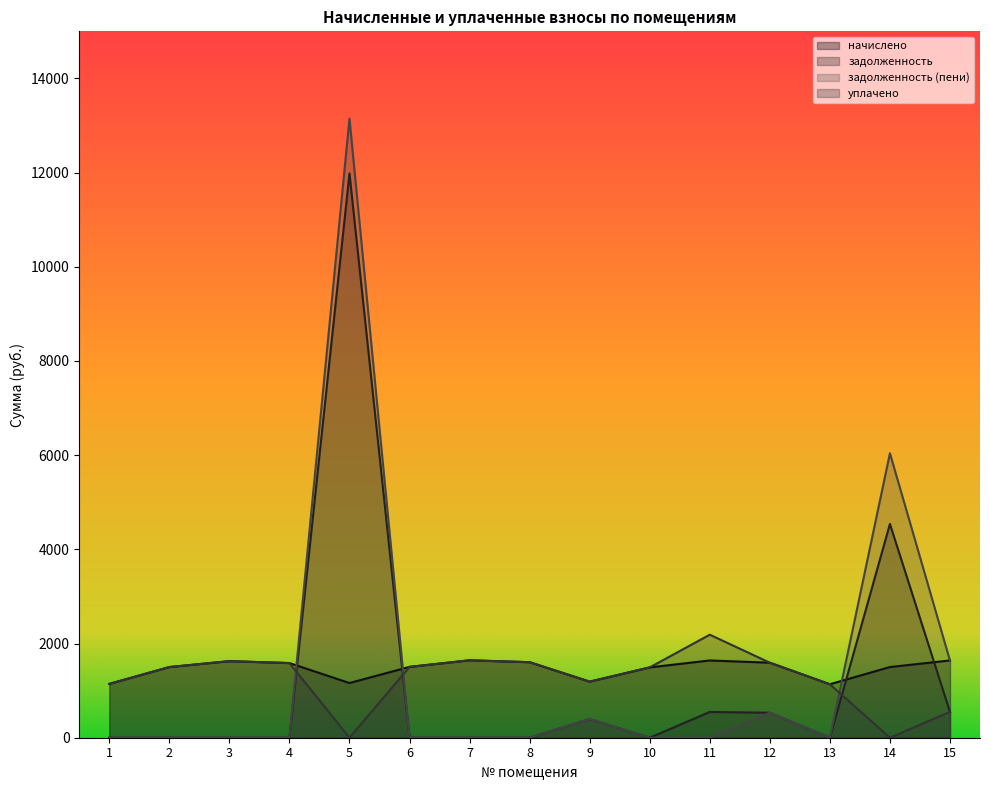

What is the difference between the second highest and minimum values in the уплачено series?

1644.4